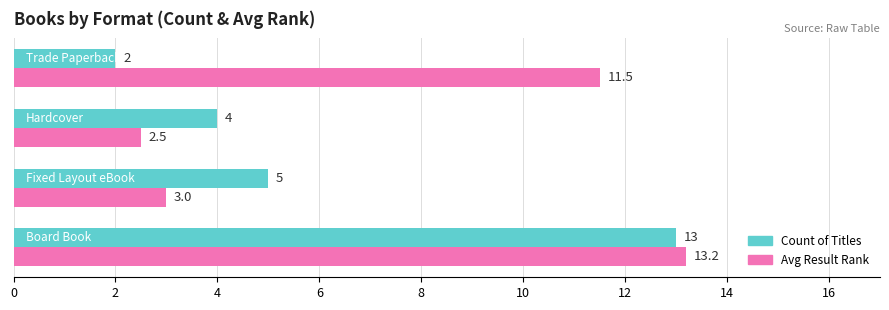

Which series has the widest spread of values?

Count of Titles